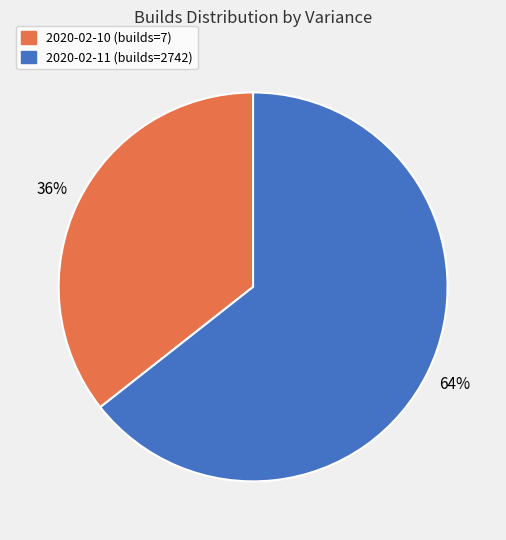

True or false: 2020-02-10 (builds=7) accounts for 25% of the total.

False